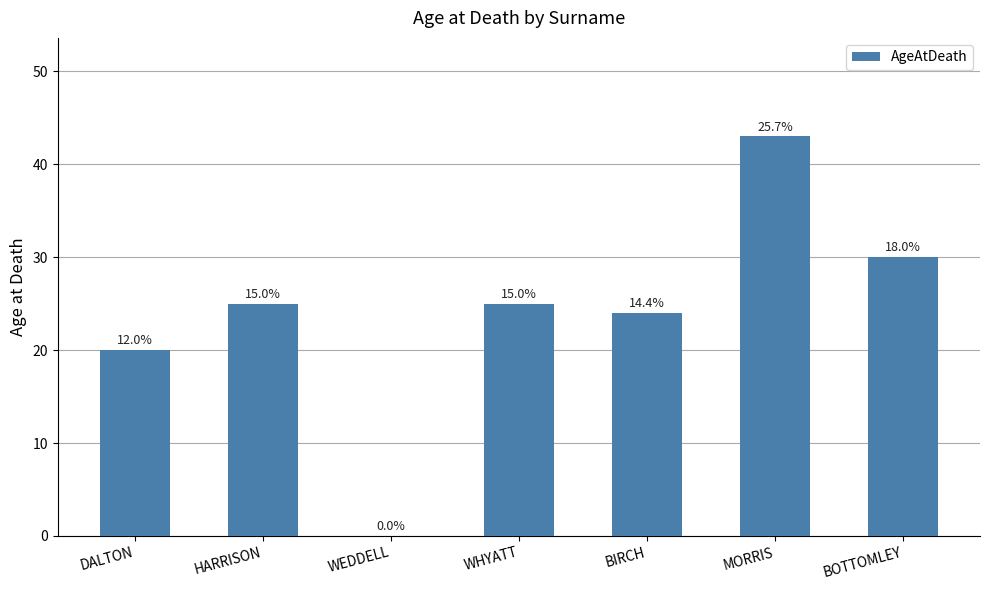

Are the bars horizontal?

No